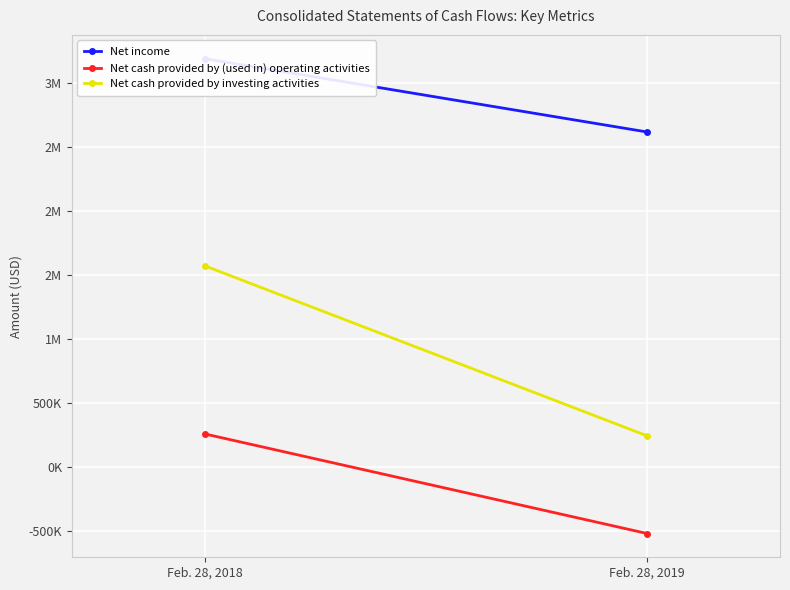

Which series has the largest total across all categories?

Net income